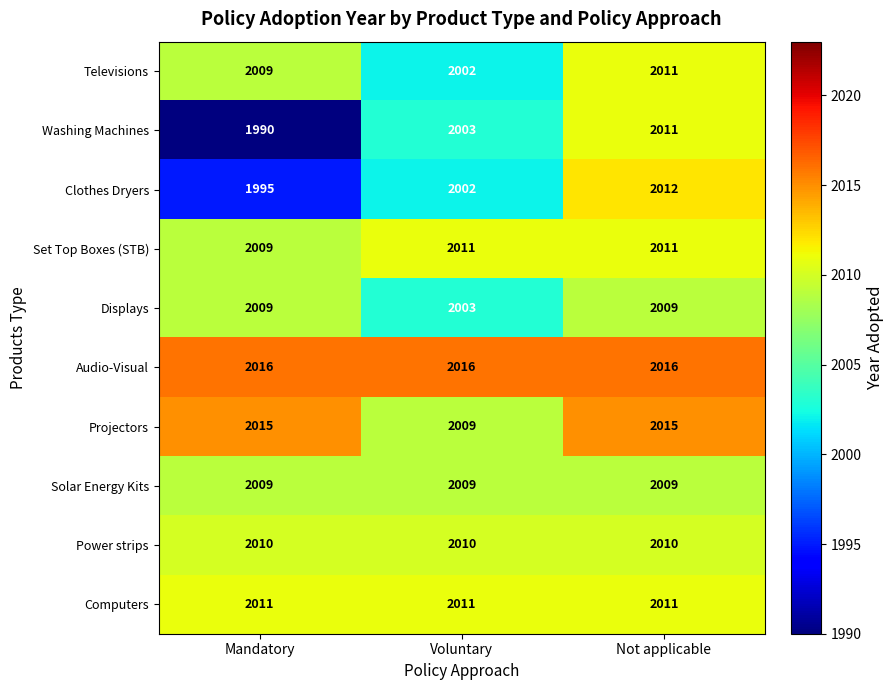

Between Voluntary and Not applicable, which series saw the biggest shift?

Clothes Dryers